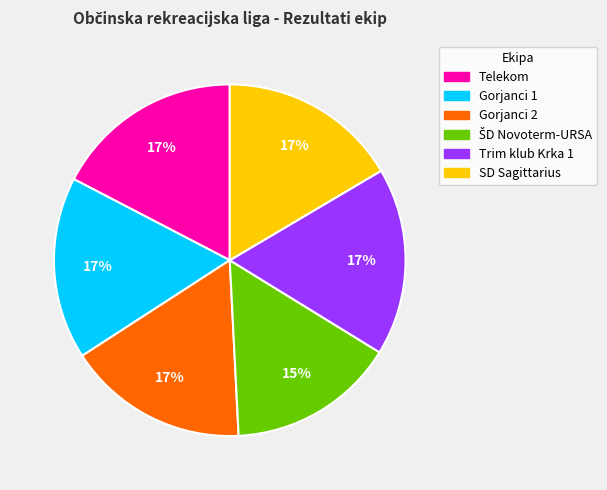

Is there any slice that represents more than half of the pie?

No